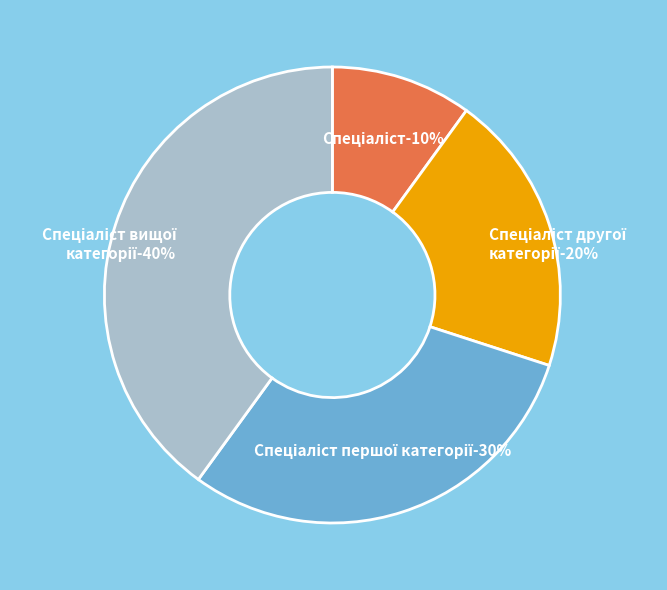

Does any single category account for the majority?

No